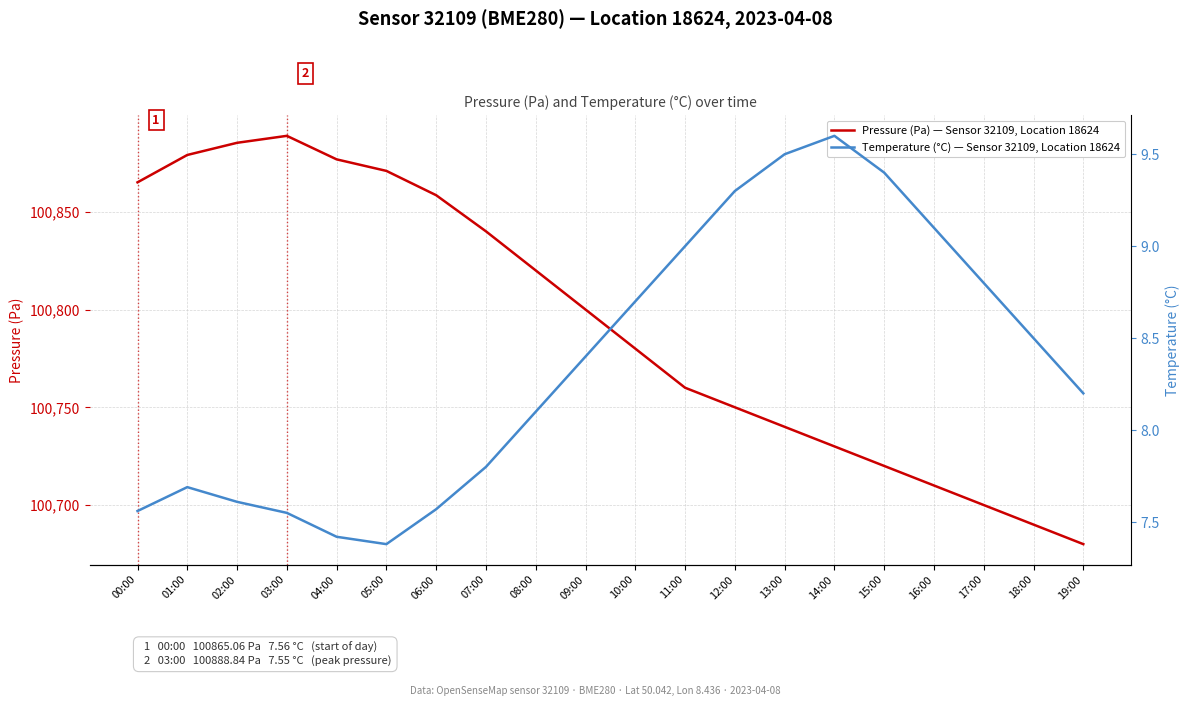

Rank the series at 00:00 from lowest to highest value.

Temperature (°C) — Sensor 32109, Location 18624, Pressure (Pa) — Sensor 32109, Location 18624